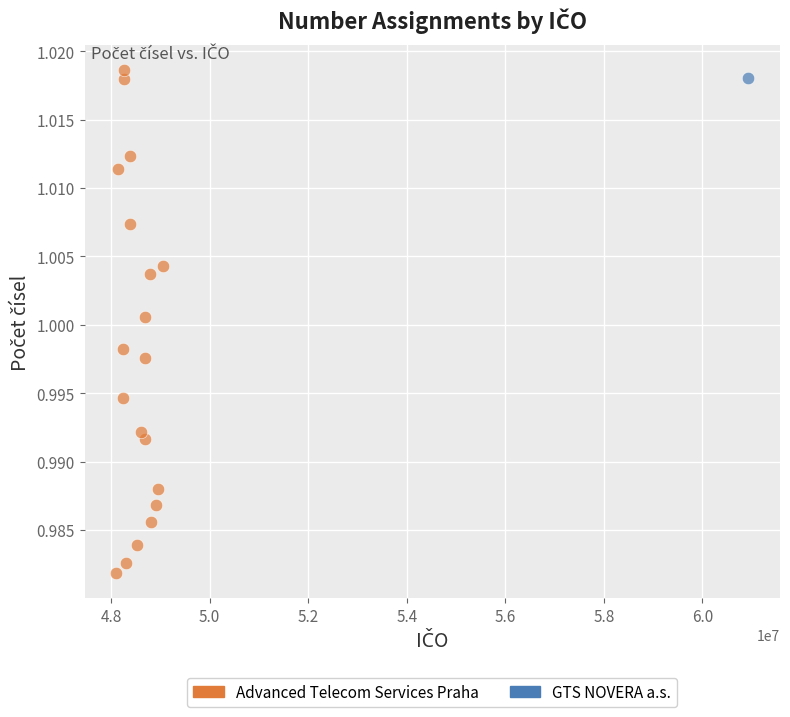

What are all the series names shown in the legend?

Advanced Telecom Services Praha, GTS NOVERA a.s.